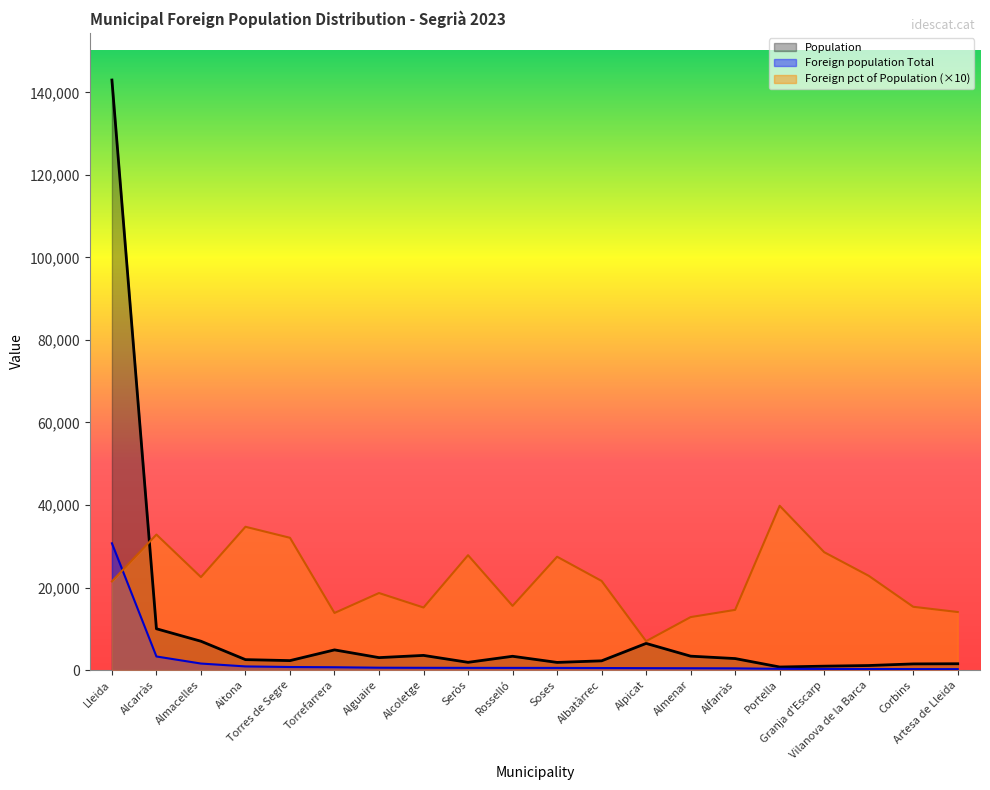

What is the minimum value shown in the chart?

214